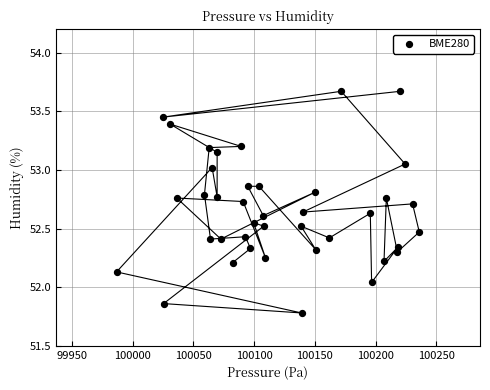

What is the range of Y values (max minus min)?

1.9